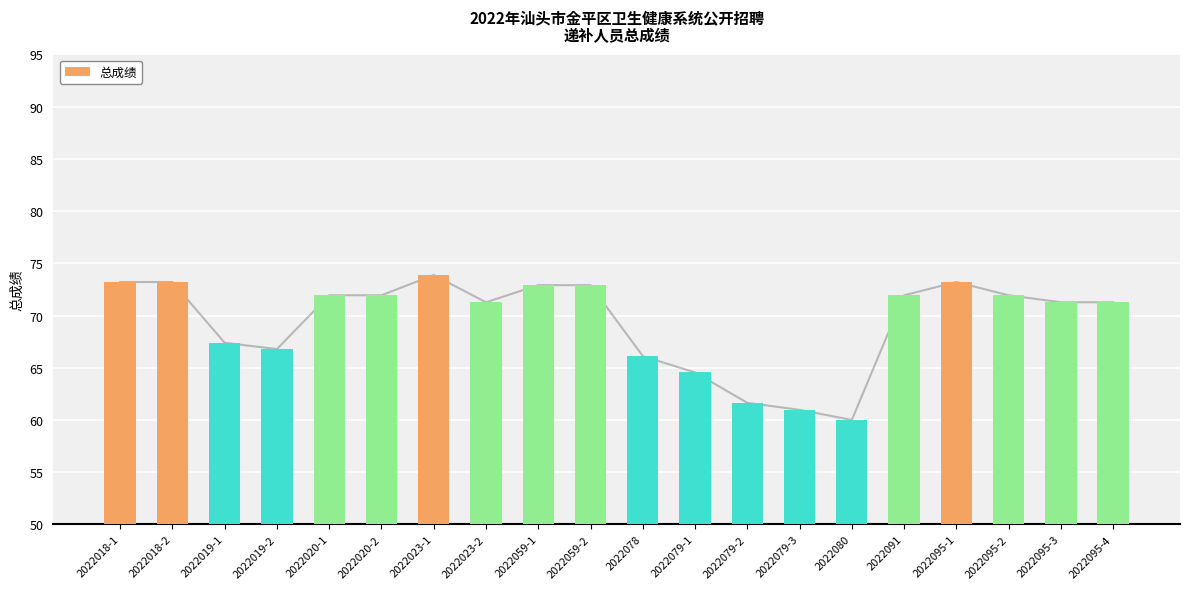

What is the difference between the maximum and minimum values?

13.9